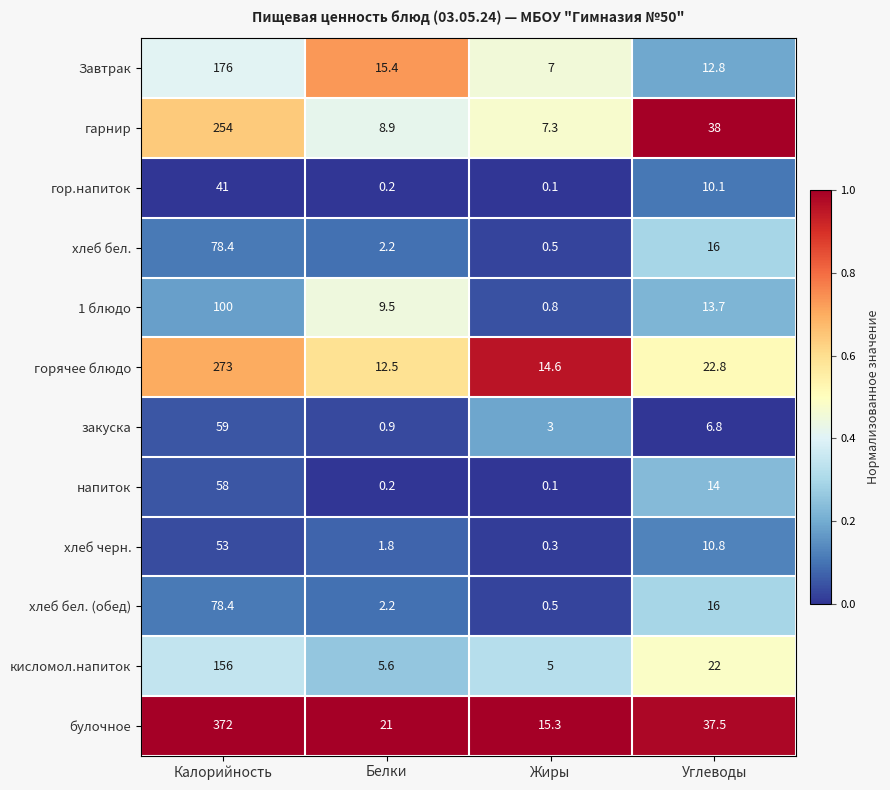

What is the spread (max minus min) of values at Белки?

20.8